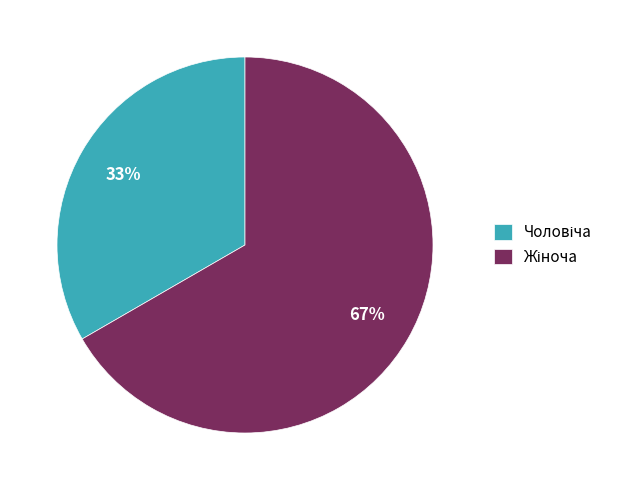

Does any single category account for the majority?

Yes